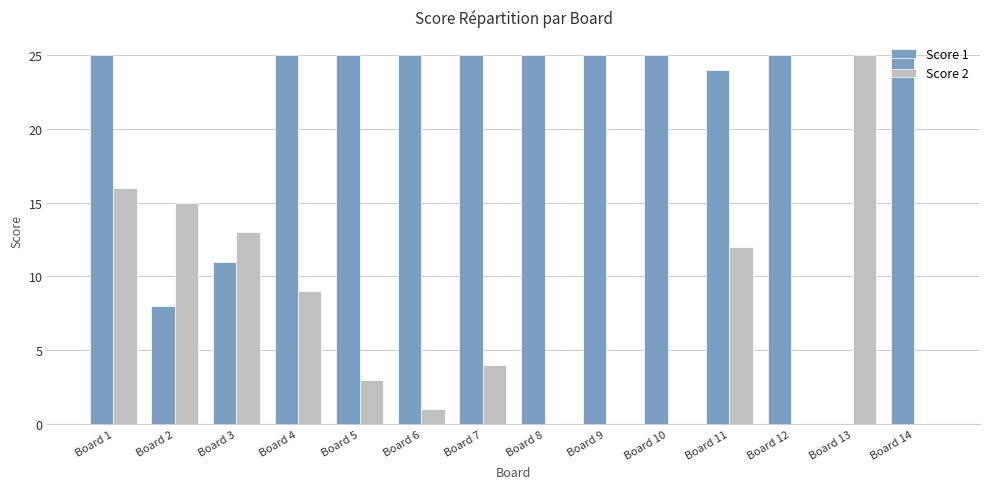

How many series are shown in this chart?

2